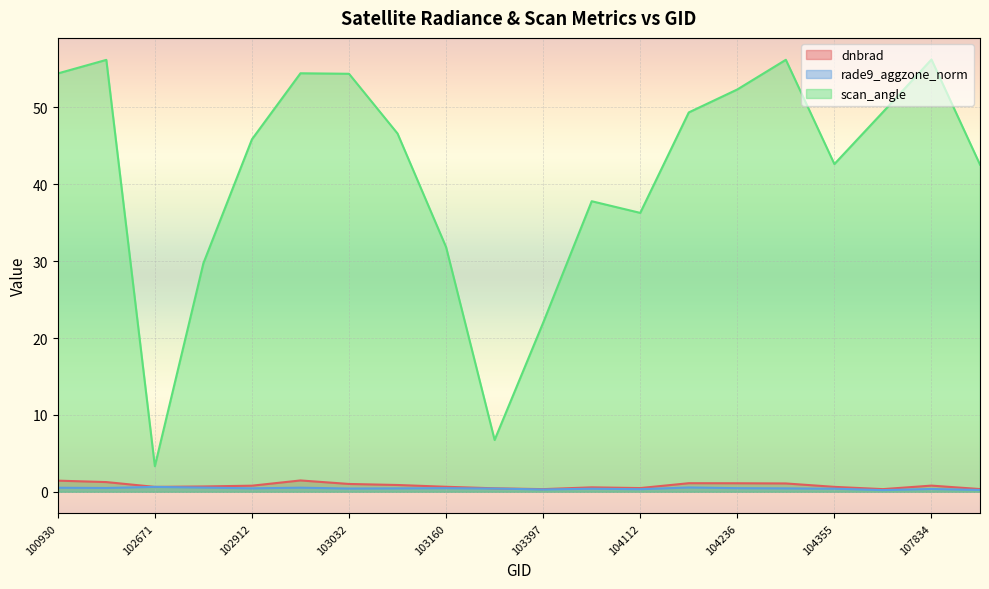

Reading left to right, list all the values displayed in this chart.

dnbrad: 100930=1.4	102421=1.3	102671=0.6	102792=0.7	102912=0.8	102920=1.5	103032=1.0	103040=0.9	103160=0.7	103279=0.5	103397=0.3	103761=0.6	104112=0.5	104229=1.1	104236=1.1	104346=1.1	104355=0.6	107659=0.3	107834=0.8	107843=0.4
rade9_aggzone_norm: 100930=0.5	102421=0.5	102671=0.6	102792=0.5	102912=0.4	102920=0.5	103032=0.4	103040=0.4	103160=0.5	103279=0.4	103397=0.3	103761=0.4	104112=0.3	104229=0.6	104236=0.5	104346=0.4	104355=0.4	107659=0.2	107834=0.4	107843=0.2
scan_angle: 100930=54.4	102421=56.2	102671=3.3	102792=29.7	102912=45.8	102920=54.4	103032=54.4	103040=46.6	103160=31.8	103279=6.7	103397=22.0	103761=37.8	104112=36.3	104229=49.3	104236=52.3	104346=56.2	104355=42.6	107659=49.4	107834=56.2	107843=42.5